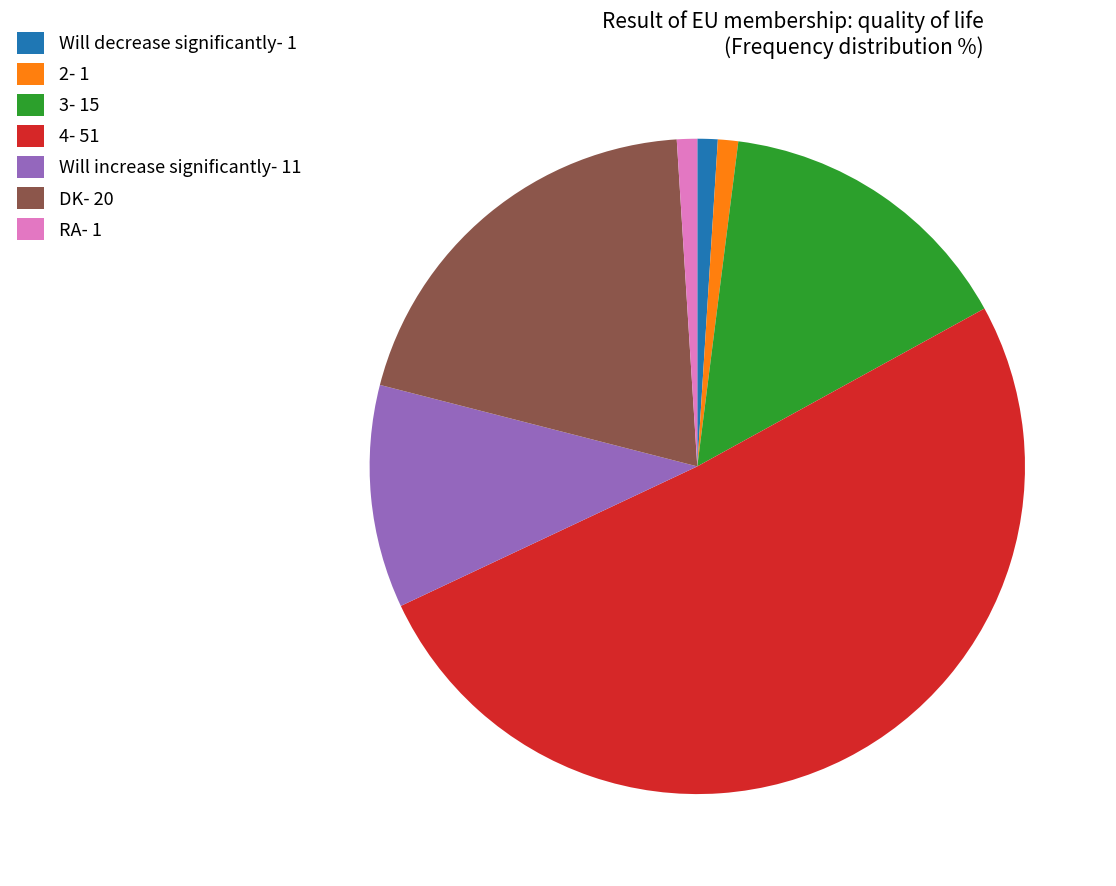

The 3- 15 slice represents 27% of the pie. True or false?

False